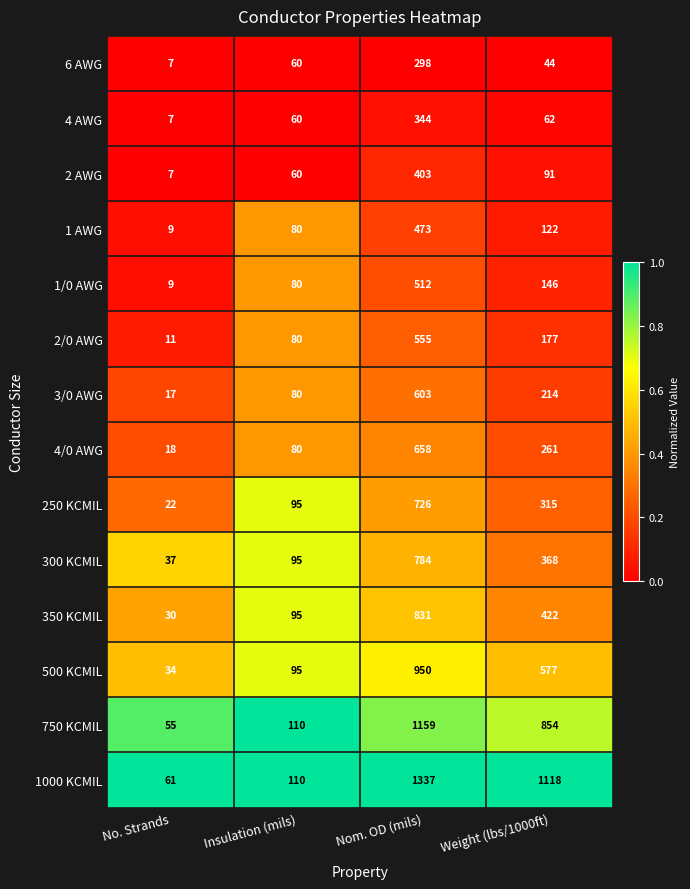

Count the 3/0 AWG values in the range 80 to 603.

3